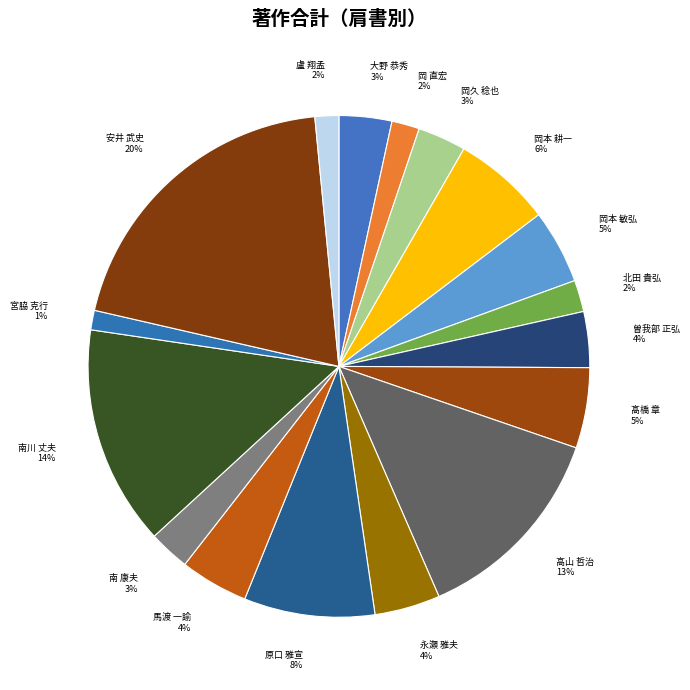

Combined, do 宮脇 克行 1% and 大野 恭秀 3% account for over 50%?

No